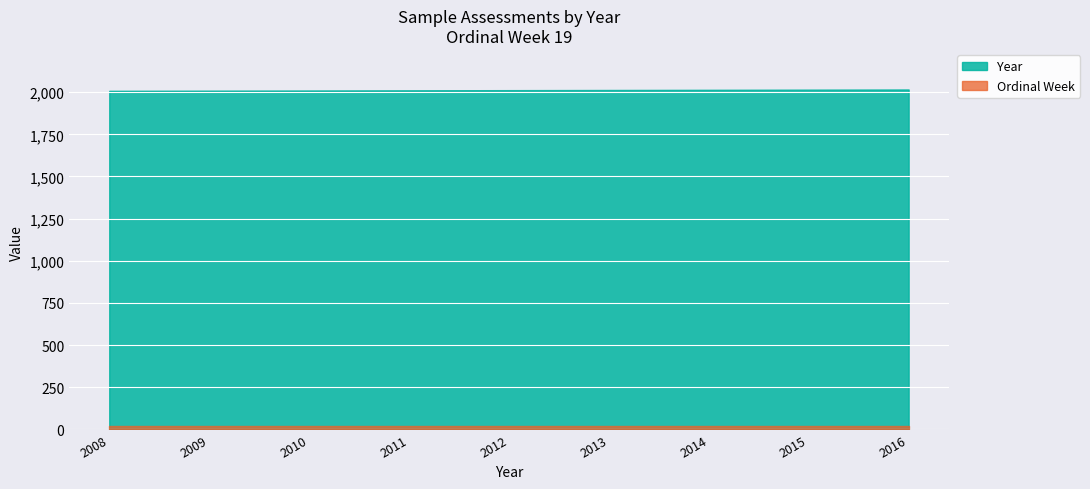

Count the number of data series in this chart.

2